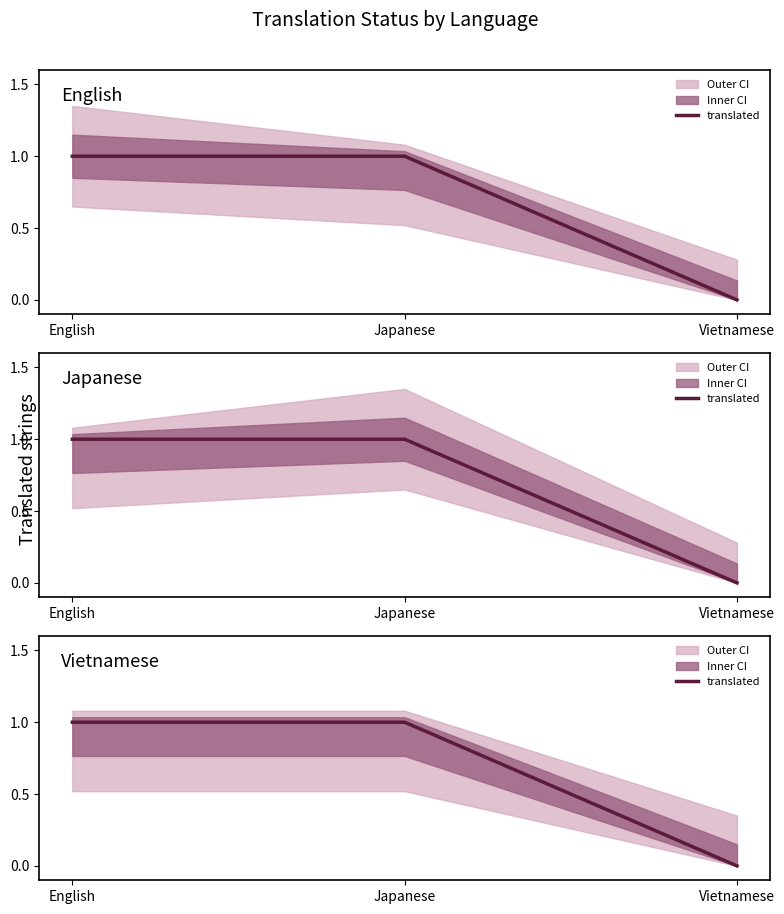

Is it true that the value at Japanese is 1?

False